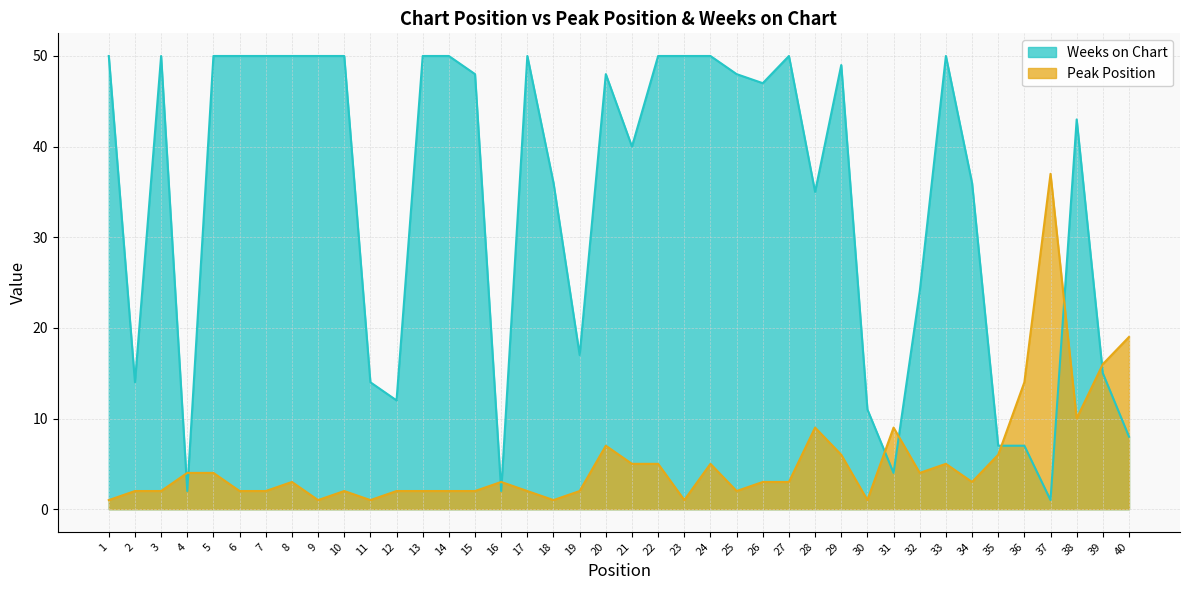

How many lines are shown in the chart?

2